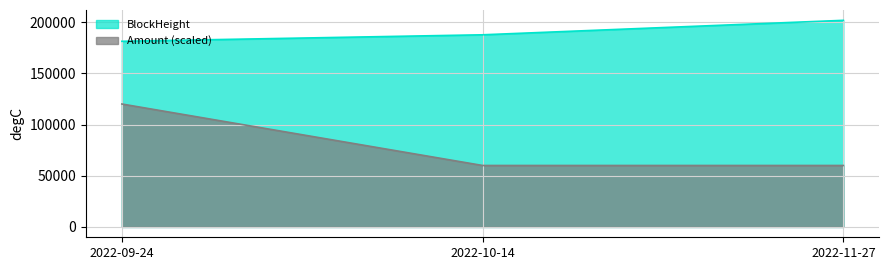

At which label does BlockHeight reach its minimum?

2022-09-24